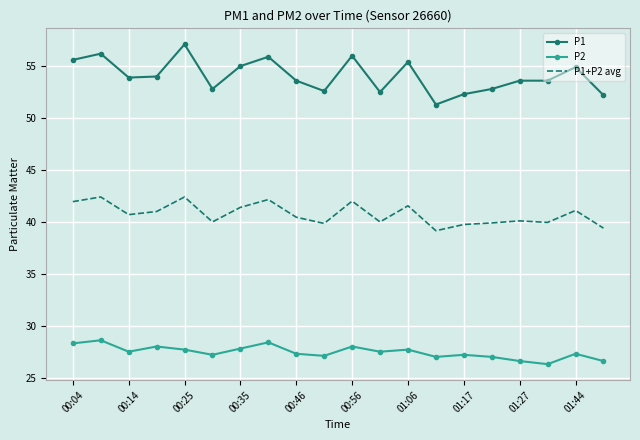

True or false: P1+P2 avg and P1 cross at least once.

False